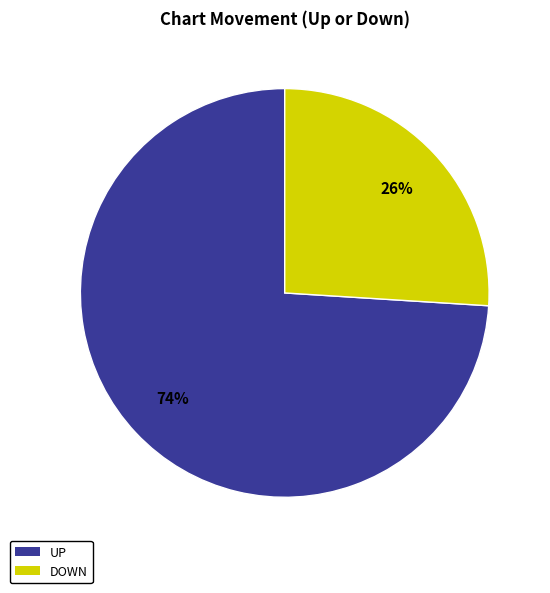

Between DOWN and UP, which is larger?

UP